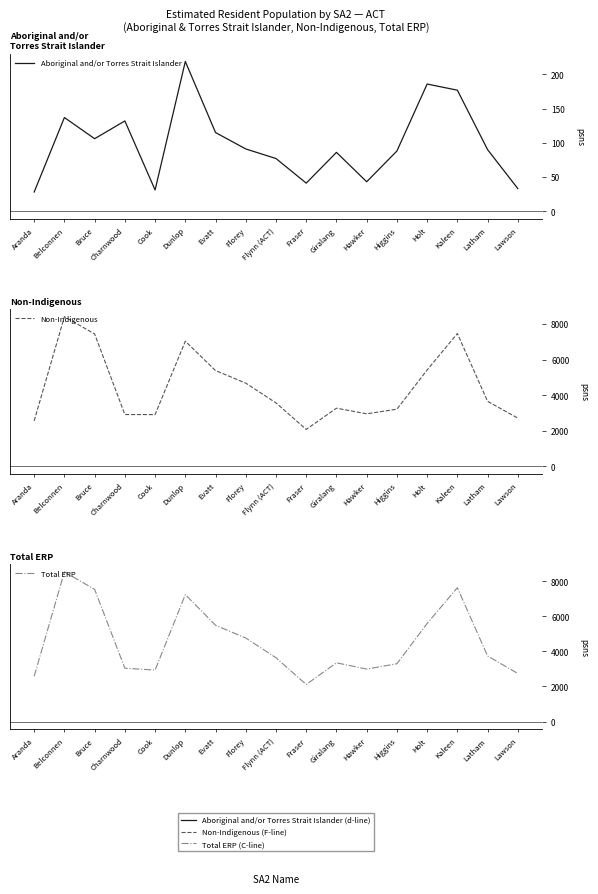

What is the sum of the Total ERP values at Latham and Florey?

8508